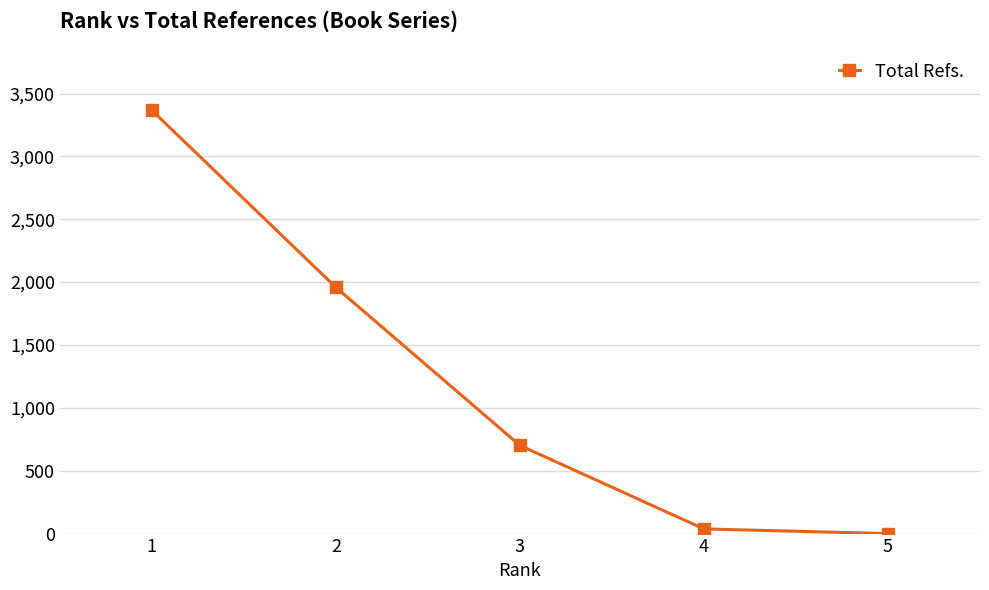

What is the sum of the values at 5 and 1?

3366